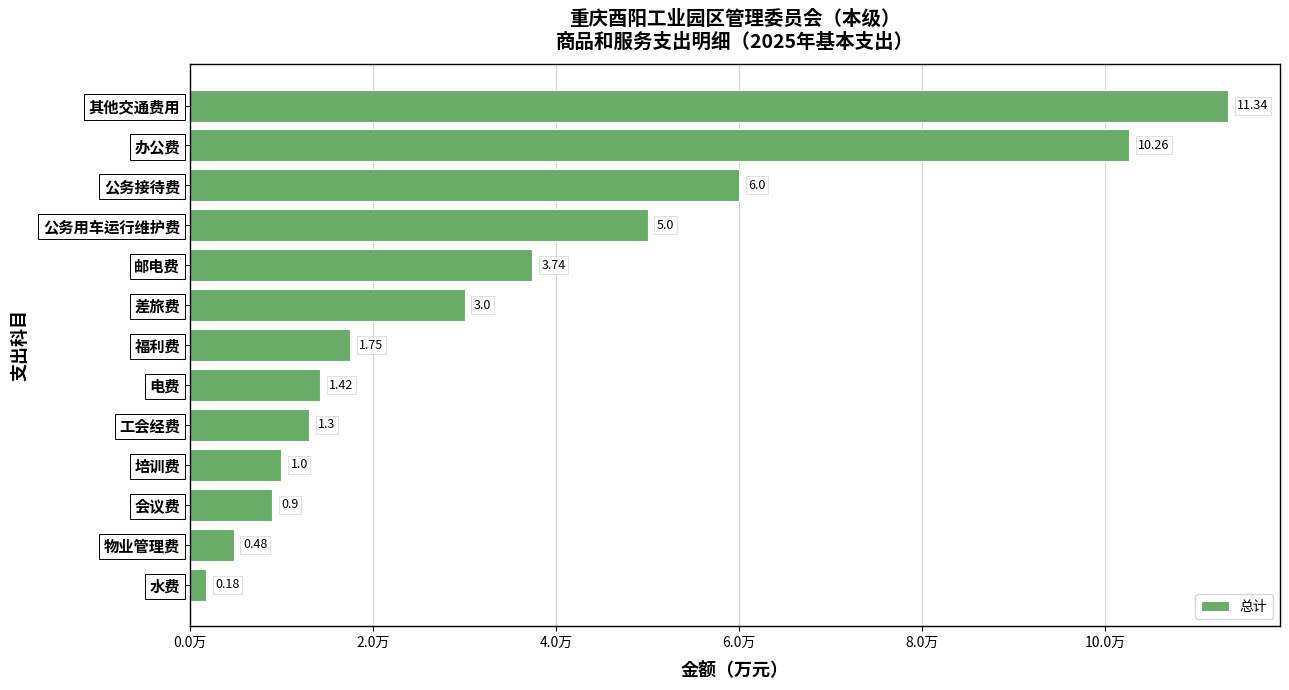

Which category has the highest value across all series?

其他交通费用